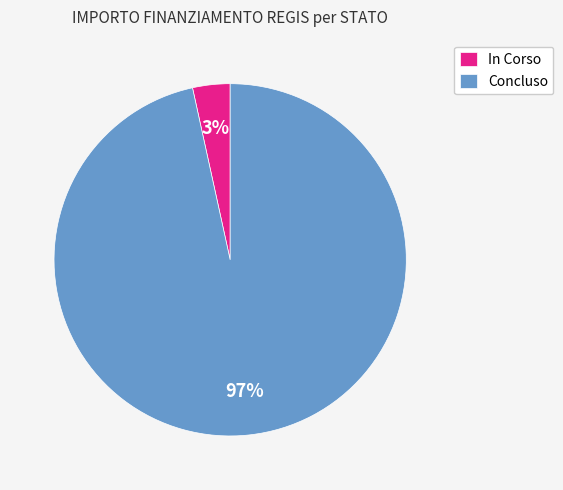

To the nearest percent, what is the combined percentage of Concluso and In Corso?

100%